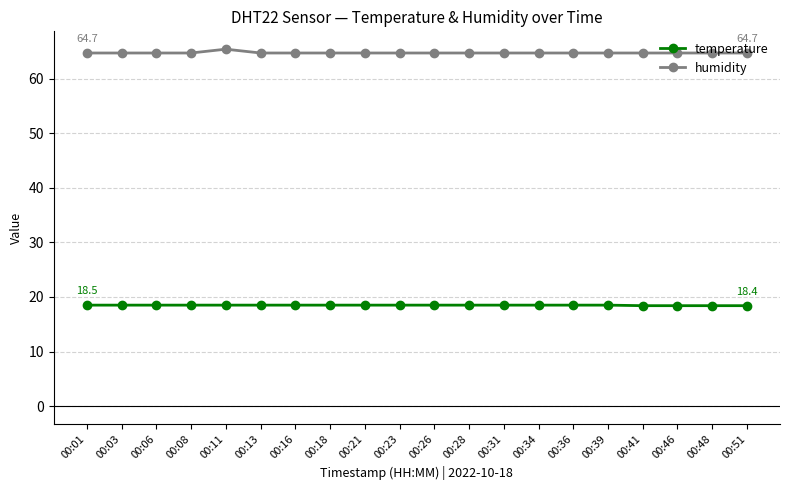

What is the sum of all humidity values?

1294.7